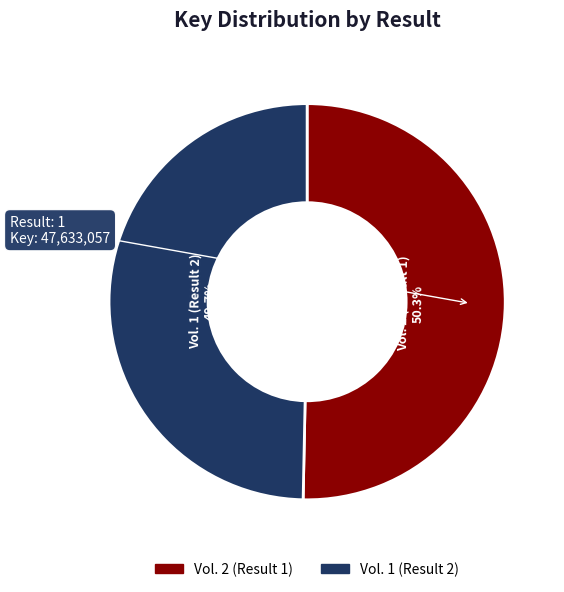

Does any single category account for the majority?

Yes